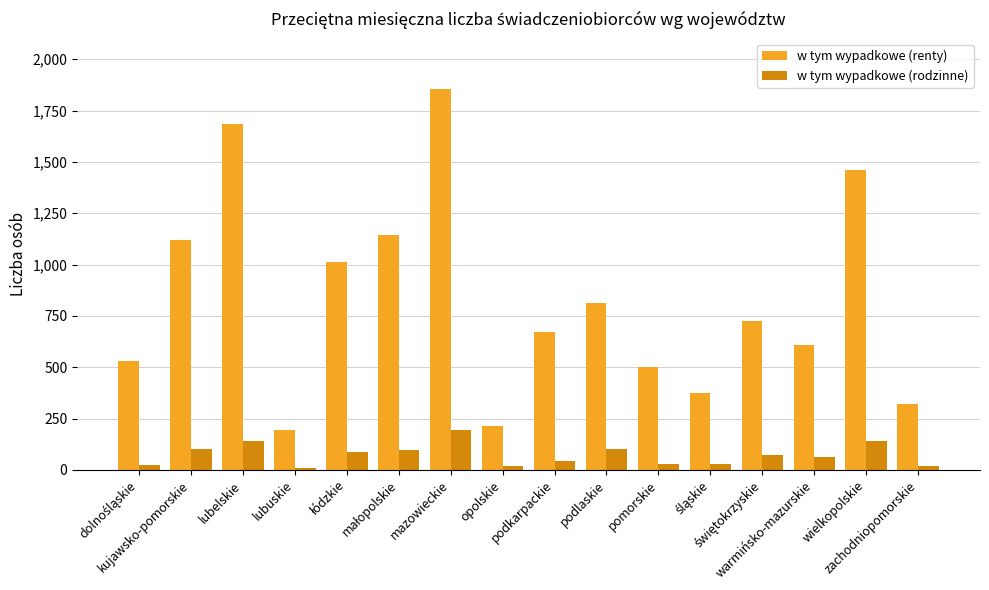

What is the difference between the second highest and minimum values in the w tym wypadkowe (renty) series?

1494